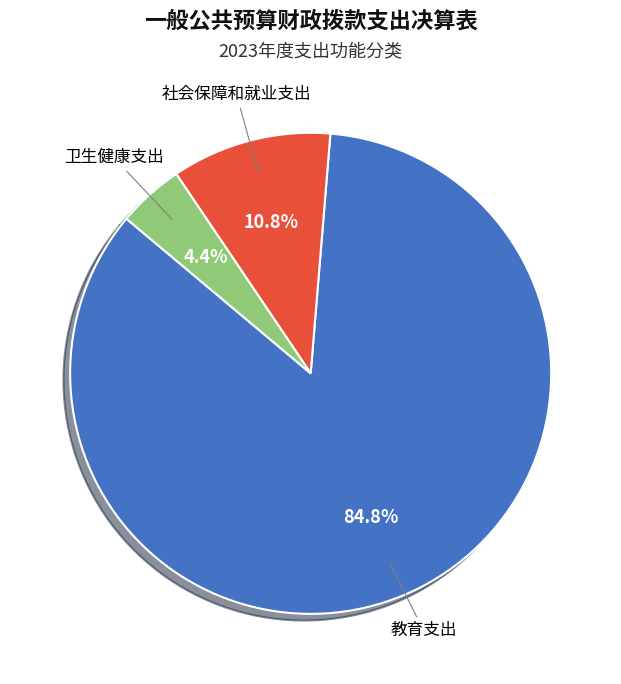

What is the largest slice in the pie chart?

教育支出